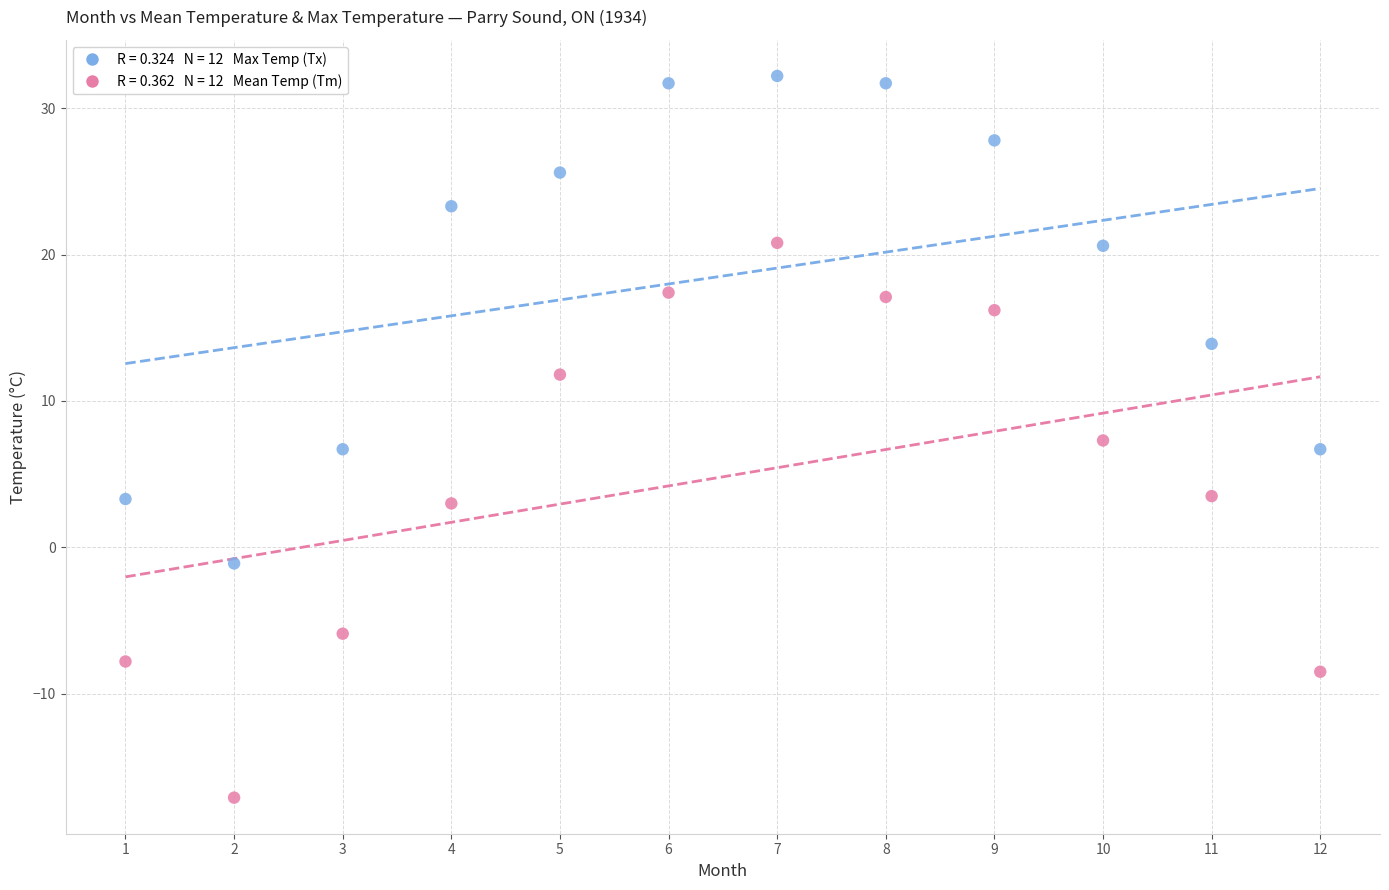

Across all data points, what is the range of X values (max minus min)?

11.0